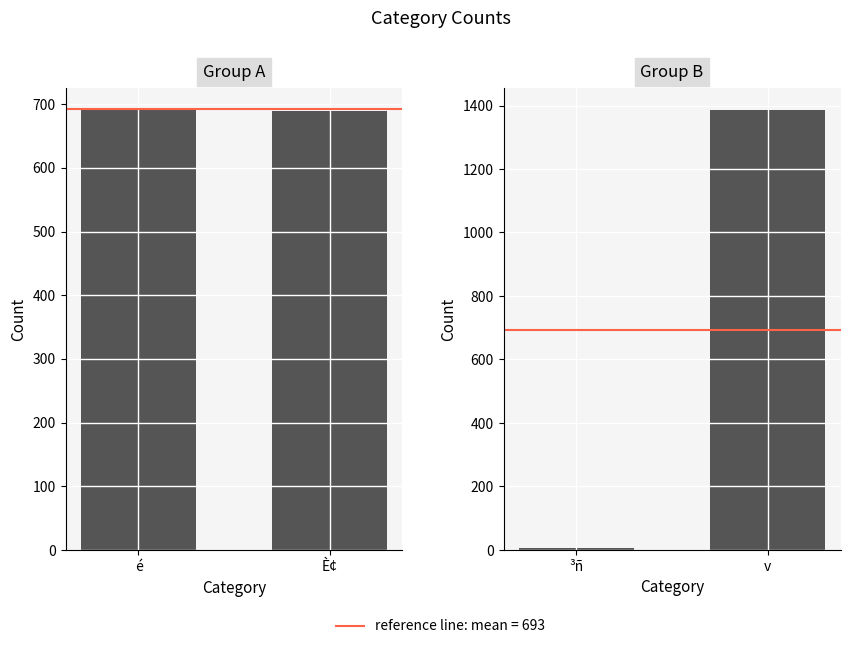

What is the label of the 1st bar from the right?

È¢